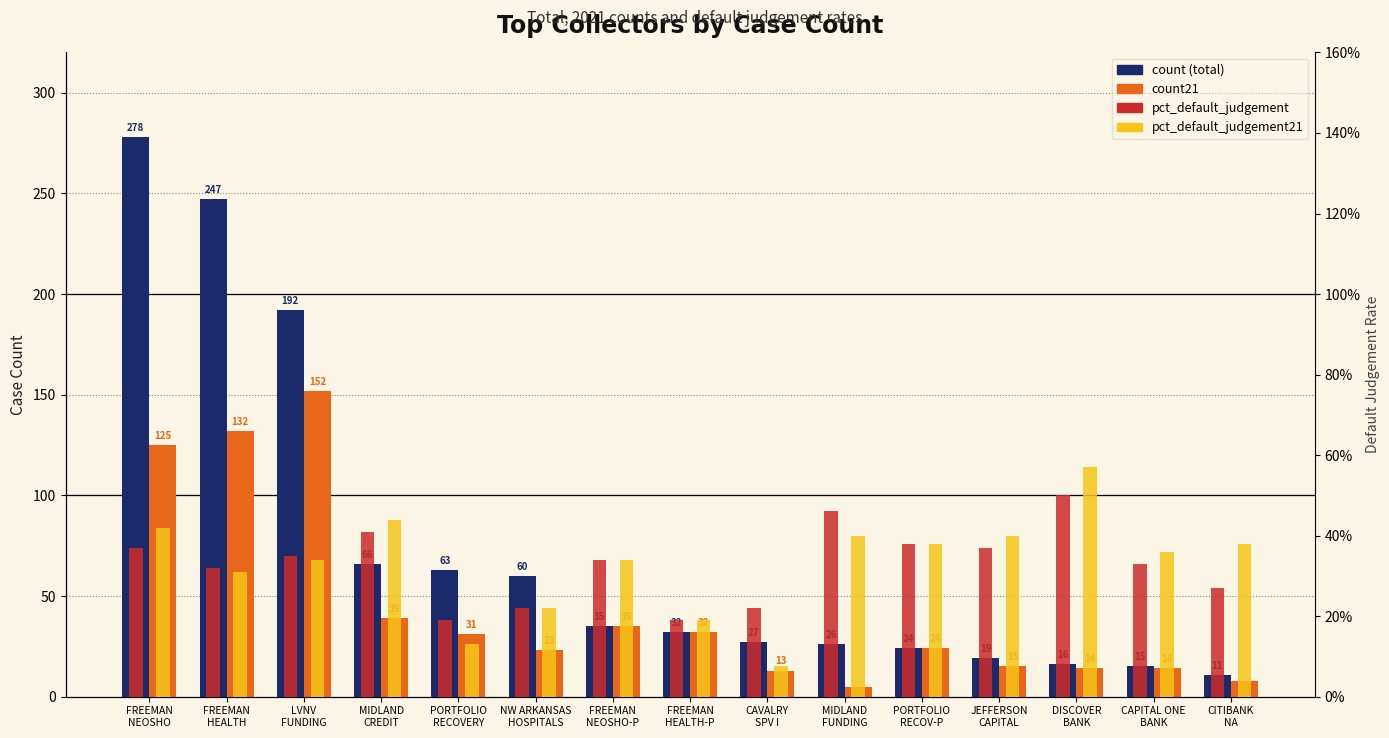

At which category is the sum across all series the highest?

FREEMAN
NEOSHO